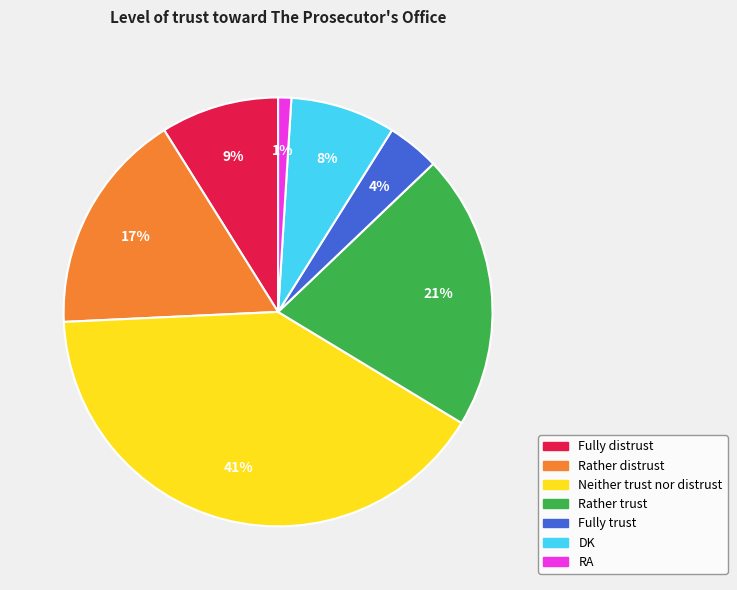

To the nearest percent, what is the difference between the largest and smallest slice percentages?

40%